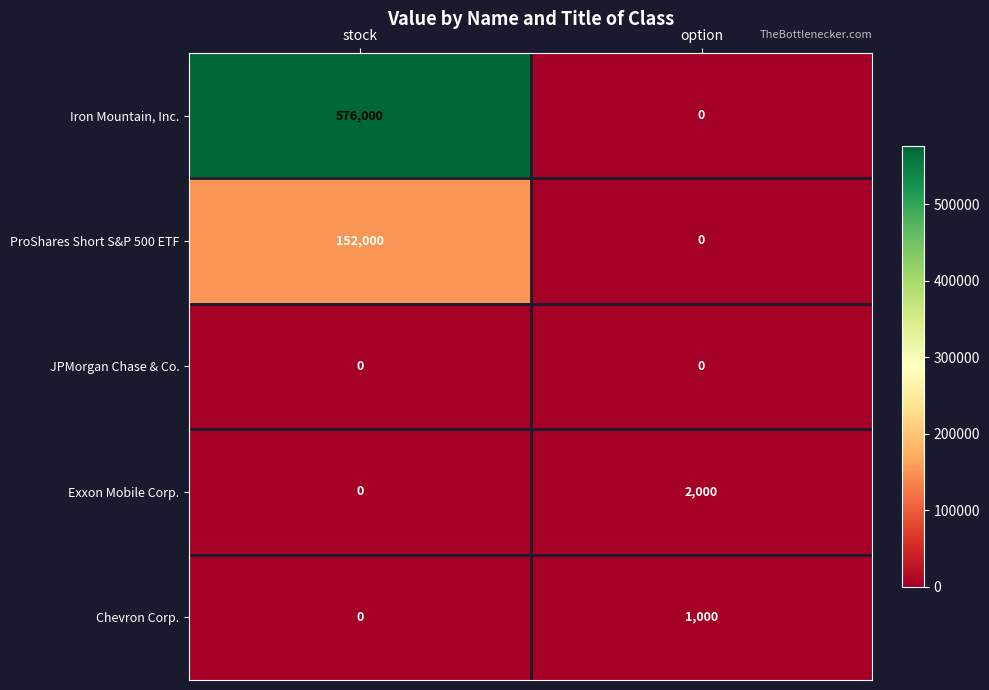

List the labels in order of ProShares Short S&P 500 ETF value, smallest first.

option, stock